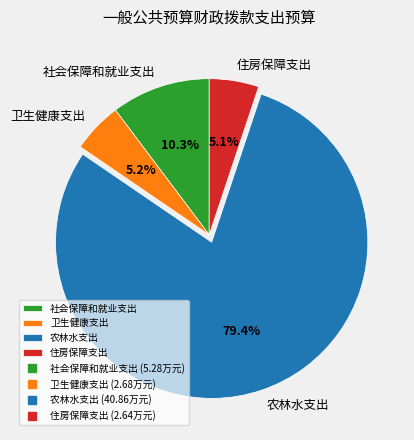

Does 农林水支出 represent more than half of the total?

Yes